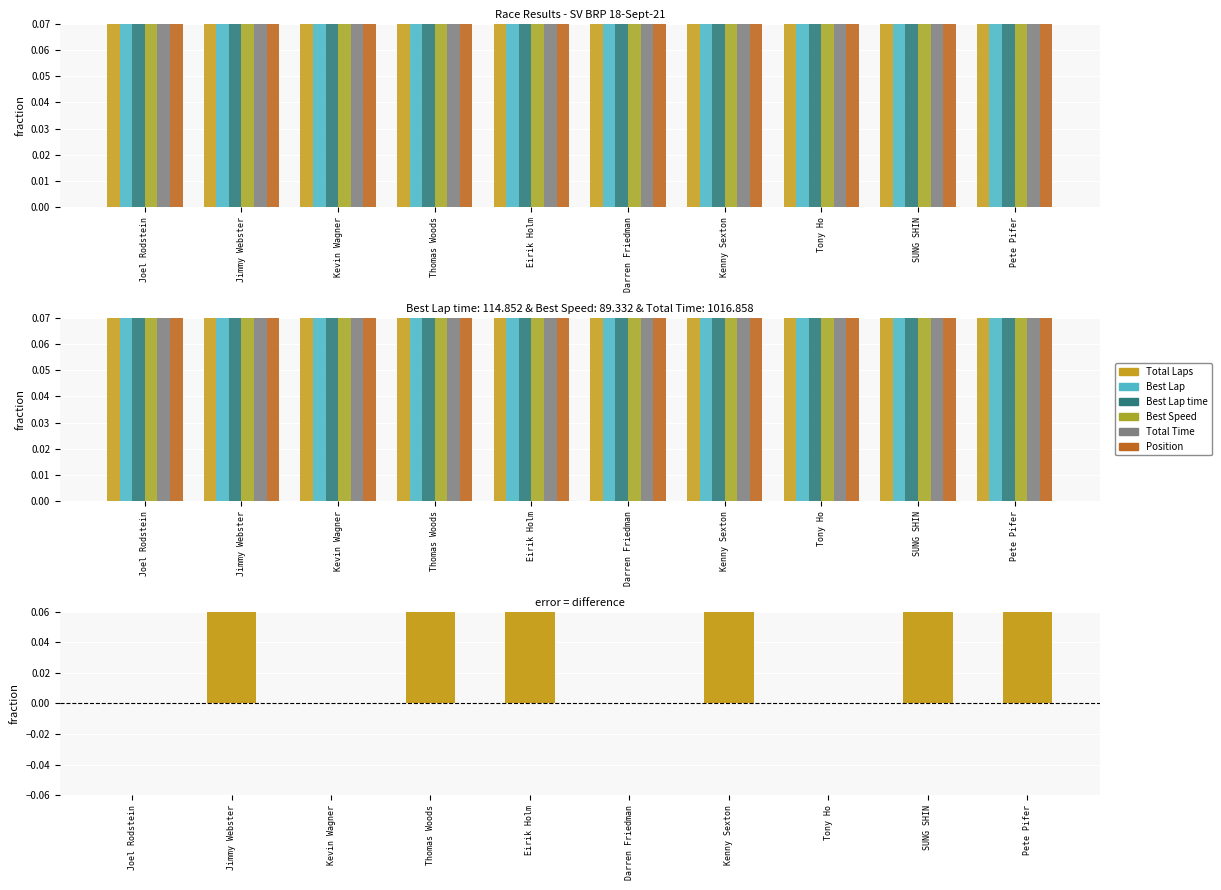

What is the difference between the maximum and minimum values in the Best Lap series?

0.8